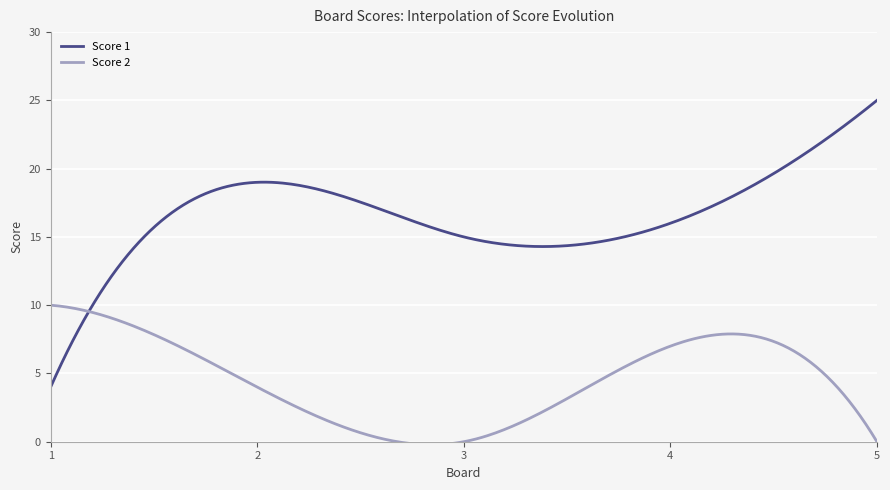

Which series has the widest spread of values?

Score 1